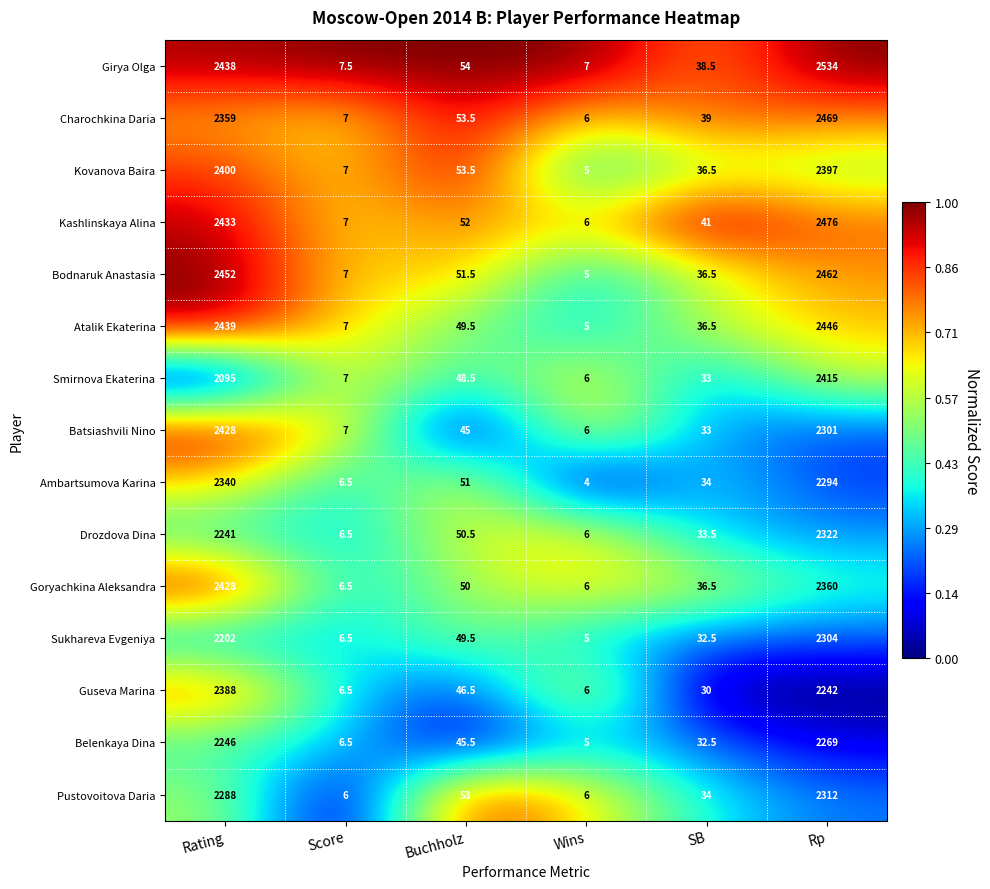

True or false: Drozdova Dina has a value of 2322.0 at Rp.

True